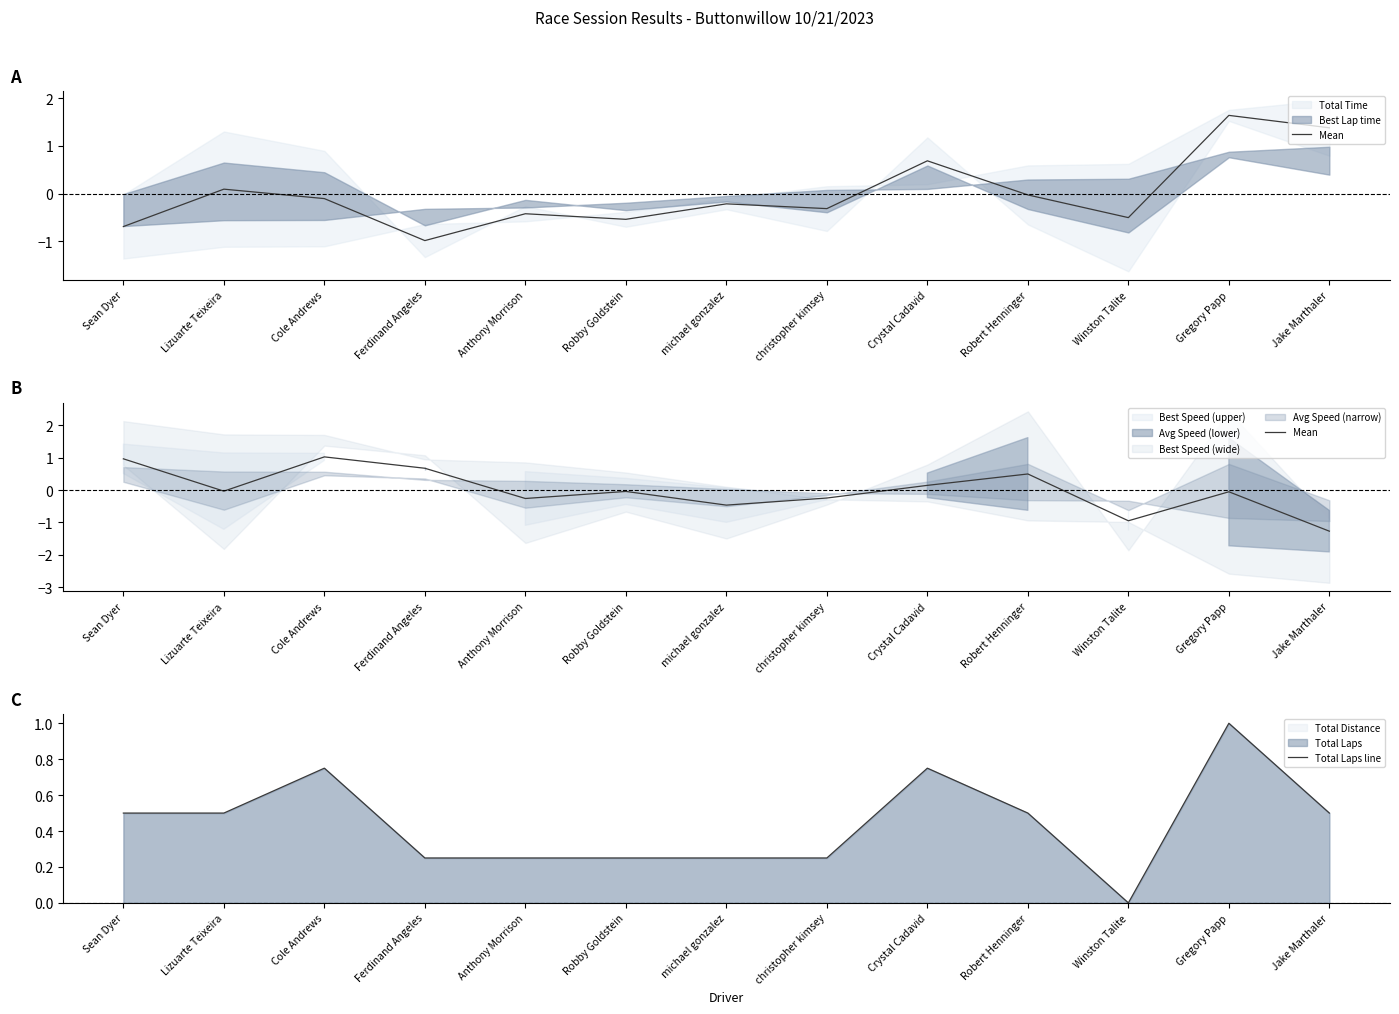

What is the average value of the Total Laps line series?

0.4